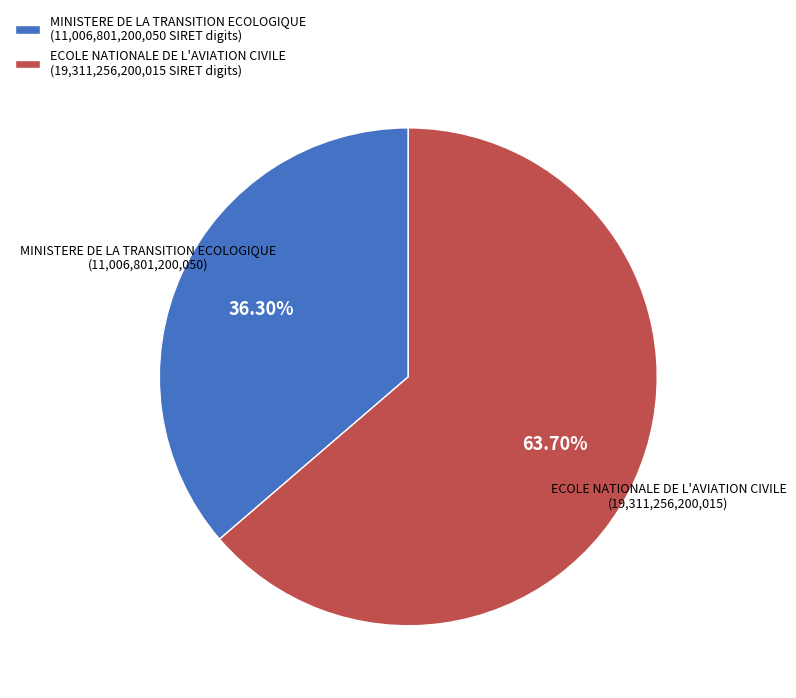

The MINISTERE DE LA TRANSITION ECOLOGIQUE slice represents 36% of the pie. True or false?

True